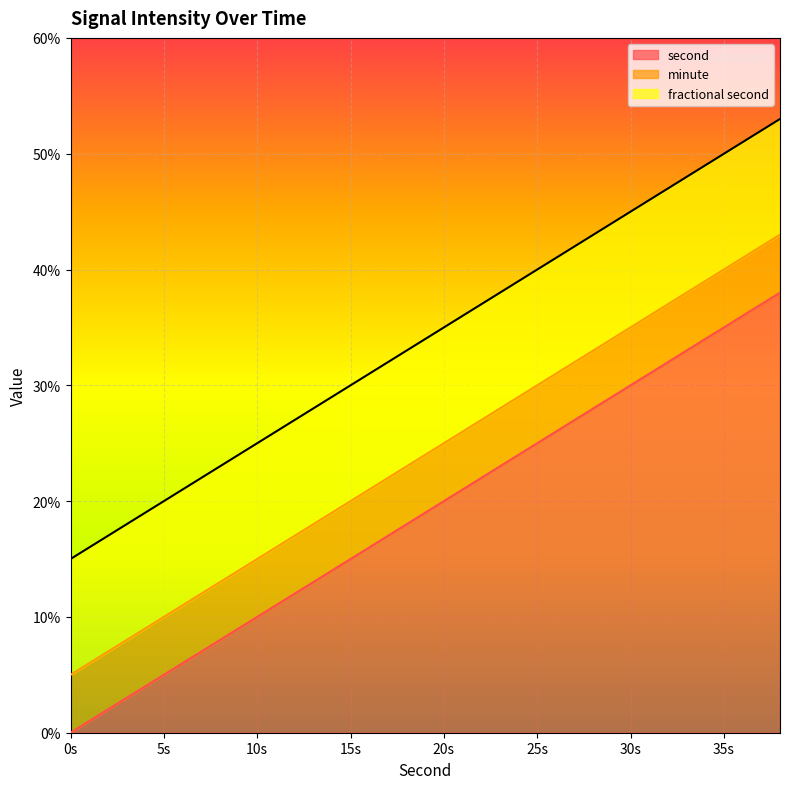

What is the value of the second point at the 8th from the left?

14